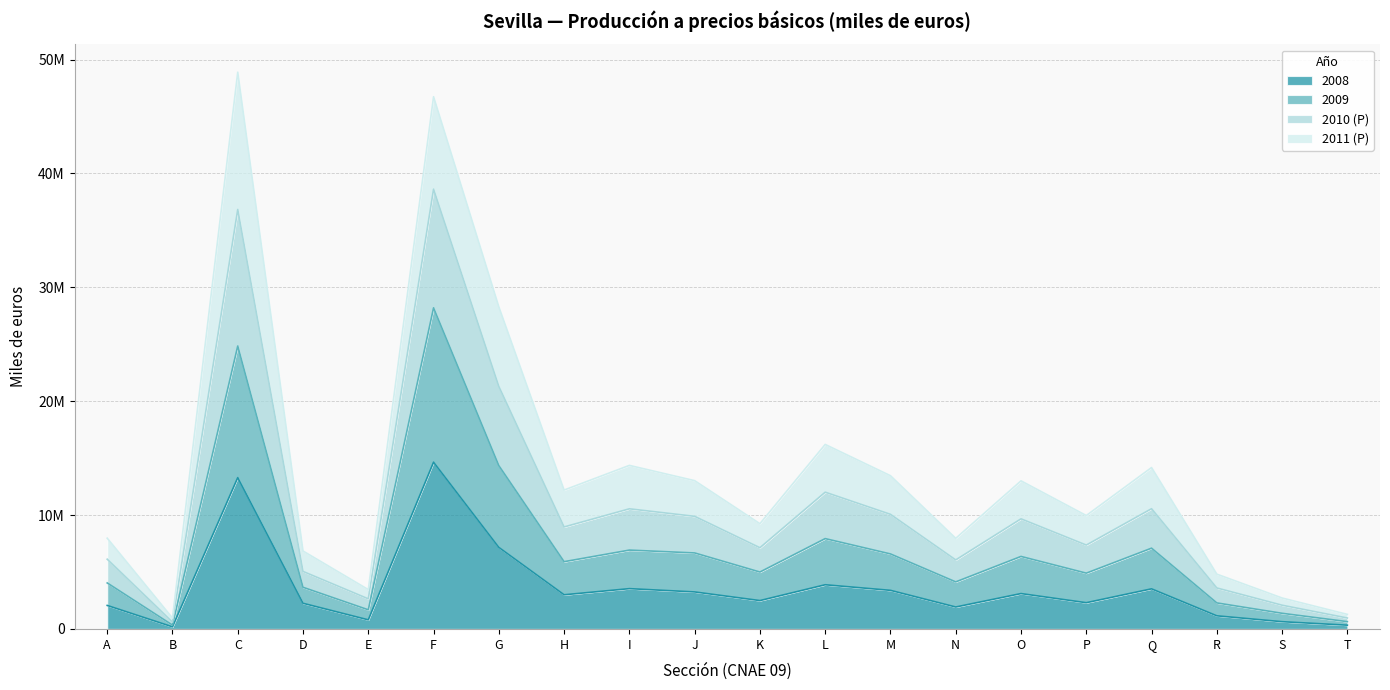

Is the value of 2009 at J greater than the value of 2008 at D?

Yes